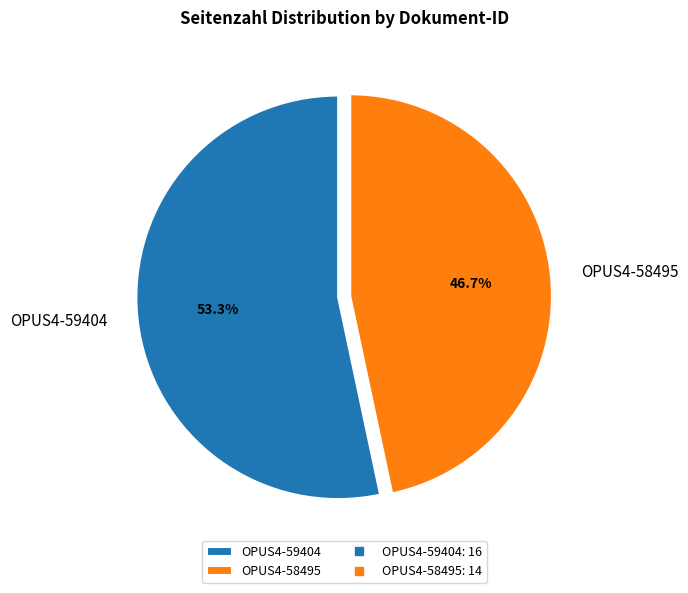

Between OPUS4-58495 and OPUS4-59404, which is larger?

OPUS4-59404